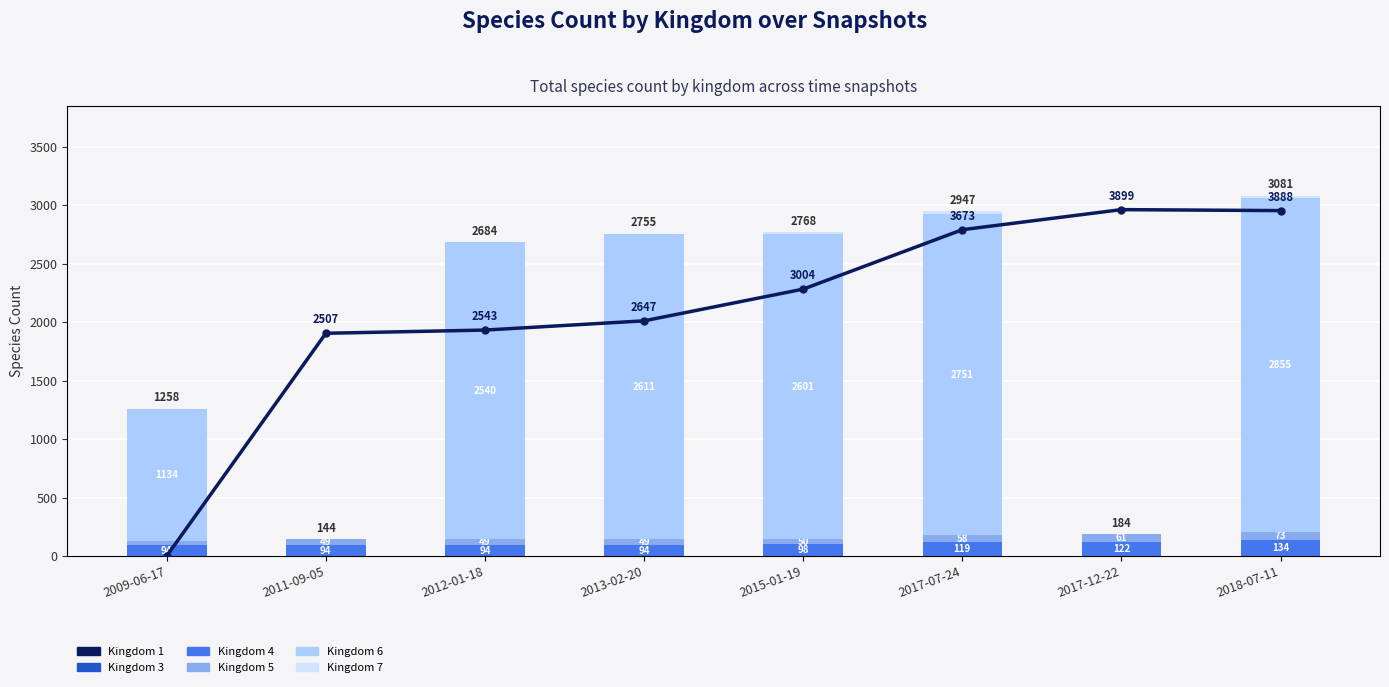

At which category does the chart reach its peak across all series?

2017-12-22